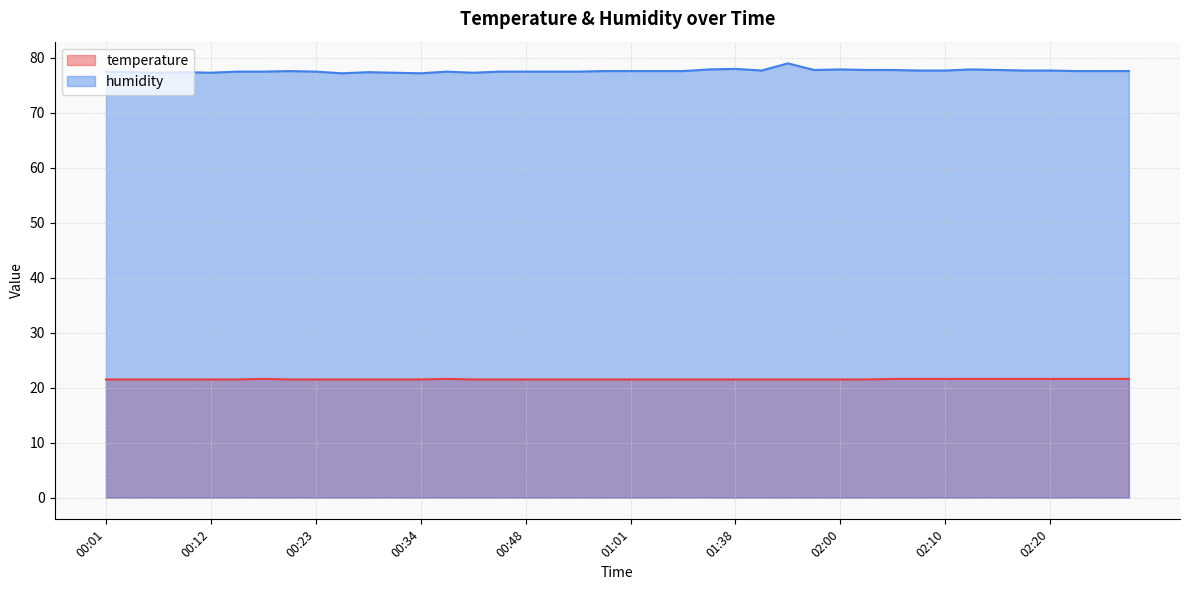

True or false: temperature and humidity cross at least once.

False